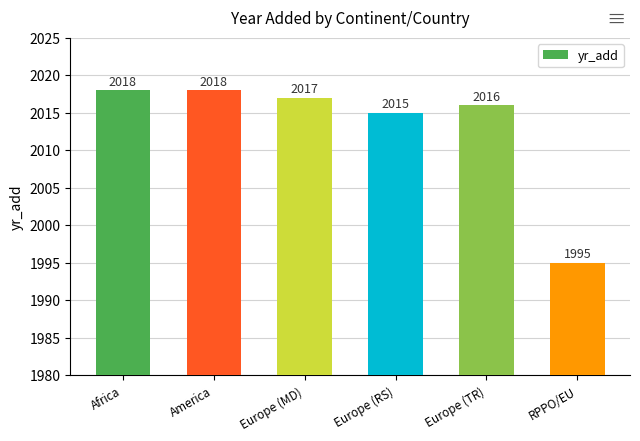

How many data points are less than 2017?

3